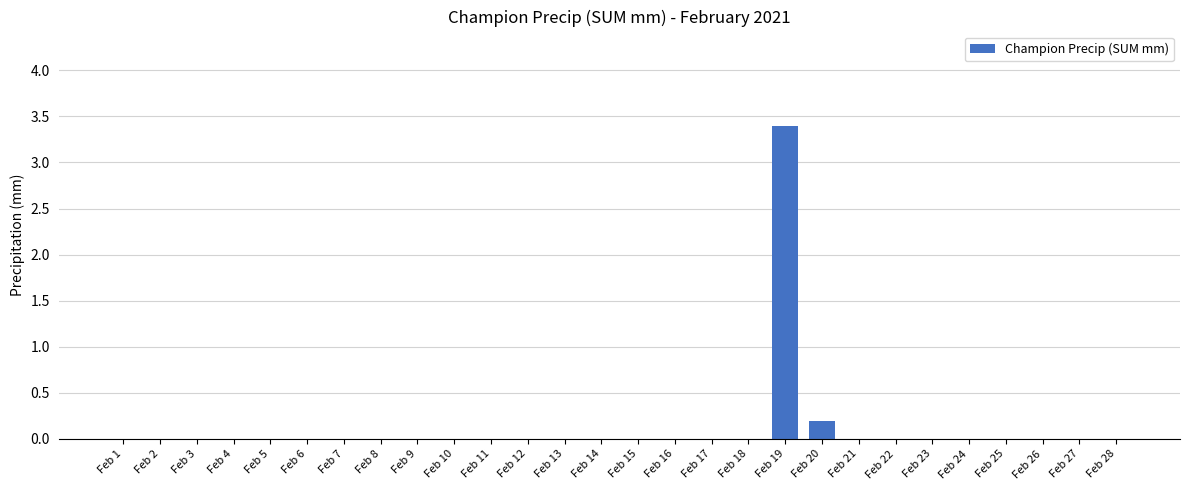

Reading left to right, extract all data points from this chart.

Feb 1=0.0	Feb 2=0.0	Feb 3=0.0	Feb 4=0.0	Feb 5=0.0	Feb 6=0.0	Feb 7=0.0	Feb 8=0.0	Feb 9=0.0	Feb 10=0.0	Feb 11=0.0	Feb 12=0.0	Feb 13=0.0	Feb 14=0.0	Feb 15=0.0	Feb 16=0.0	Feb 17=0.0	Feb 18=0.0	Feb 19=3.4	Feb 20=0.2	Feb 21=0.0	Feb 22=0.0	Feb 23=0.0	Feb 24=0.0	Feb 25=0.0	Feb 26=0.0	Feb 27=0.0	Feb 28=0.0